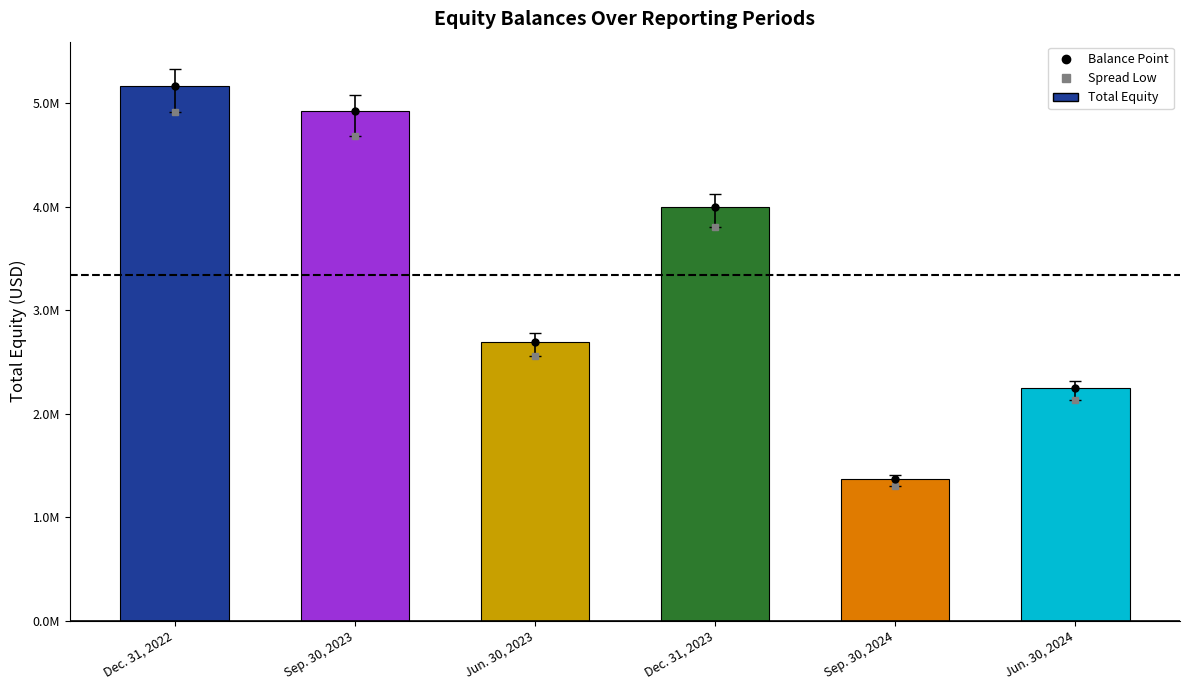

Approximately how many times larger is the value at Jun. 30, 2023 compared to Jun. 30, 2024?

1.2